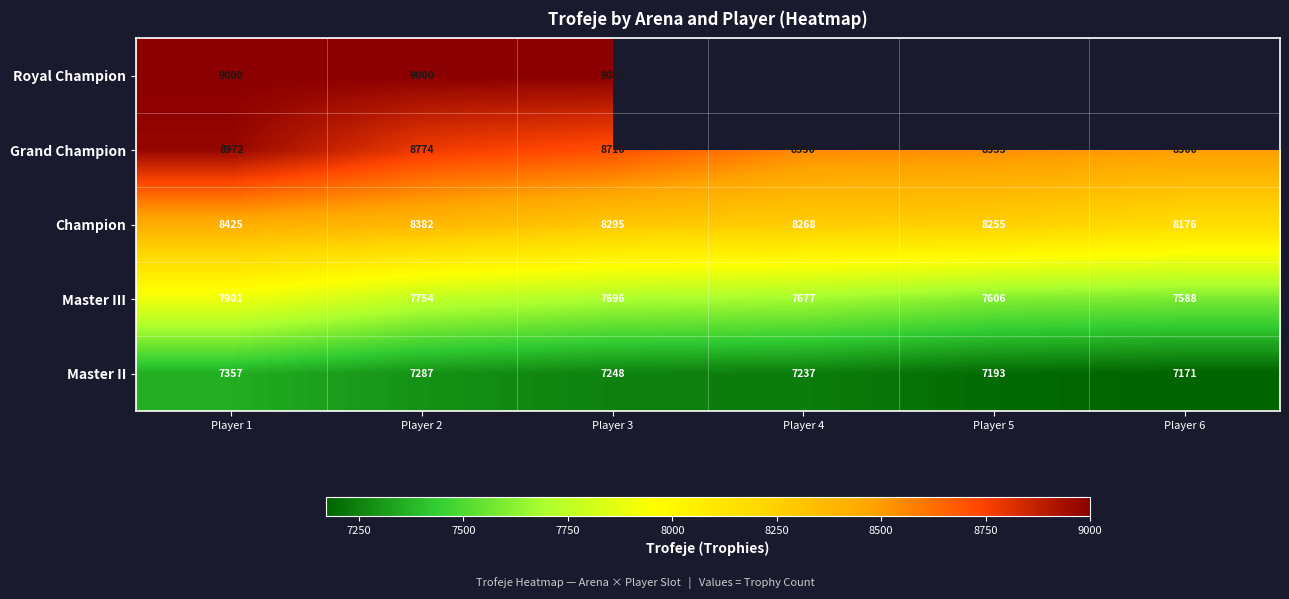

Rank the categories by Master III value from highest to lowest.

Player 1, Player 2, Player 3, Player 4, Player 5, Player 6